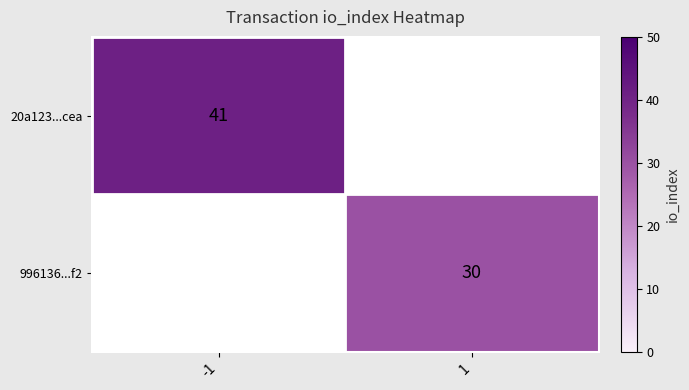

The value of 996136...f2 at 1 is 40. True or false?

False